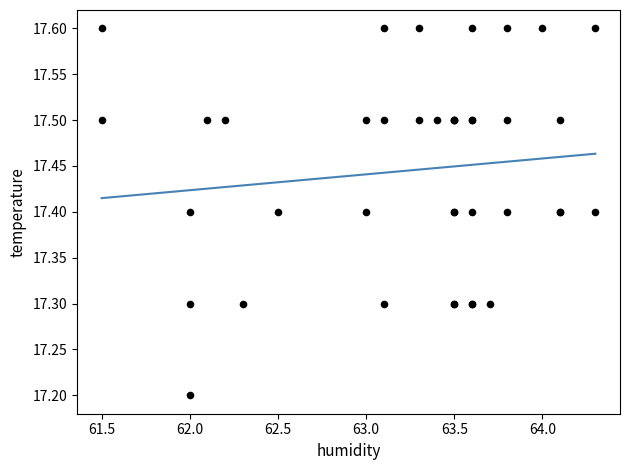

What Y value in the scatter plot is closest to 17?

17.2